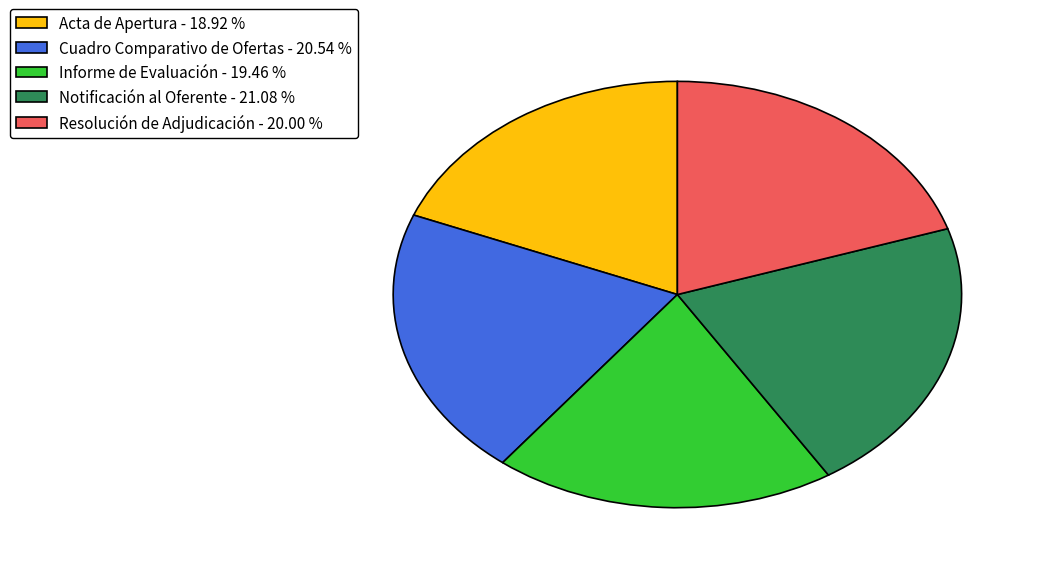

Is it true that Resolución de Adjudicación is 20% of the pie?

True